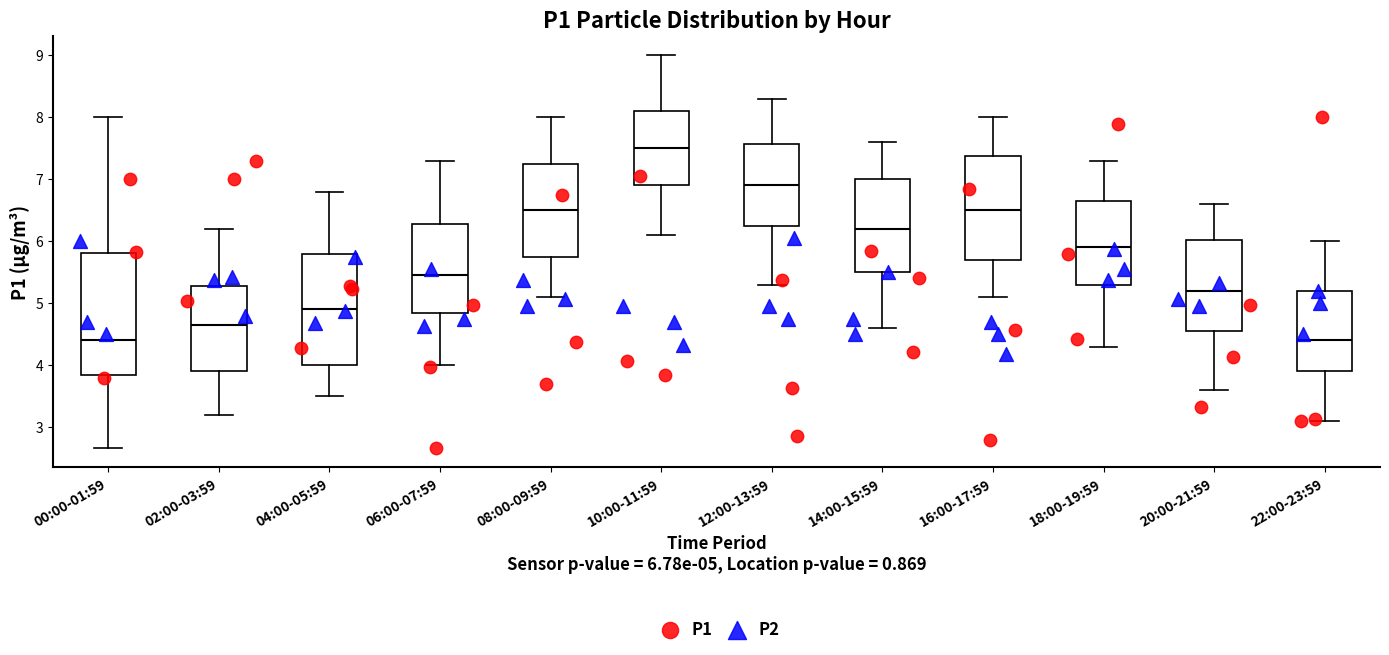

Reading left to right, read every box against the y-axis: the position of its median line, the range the box covers, and the ends of its whiskers. The values are not printed on the chart, so give them approximately, as read against the axis.

00:00-01:59: median 4.4, box 3.8 to 5.8, whiskers 2.7 to 8.0
02:00-03:59: median 4.7, box 3.9 to 5.3, whiskers 3.2 to 6.2
04:00-05:59: median 4.9, box 4.0 to 5.8, whiskers 3.5 to 6.8
06:00-07:59: median 5.5, box 4.9 to 6.3, whiskers 4.0 to 7.3
08:00-09:59: median 6.5, box 5.8 to 7.3, whiskers 5.1 to 8.0
10:00-11:59: median 7.5, box 6.9 to 8.1, whiskers 6.1 to 9.0
12:00-13:59: median 6.9, box 6.3 to 7.6, whiskers 5.3 to 8.3
14:00-15:59: median 6.2, box 5.5 to 7.0, whiskers 4.6 to 7.6
16:00-17:59: median 6.5, box 5.7 to 7.4, whiskers 5.1 to 8.0
18:00-19:59: median 5.9, box 5.3 to 6.7, whiskers 4.3 to 7.3
20:00-21:59: median 5.2, box 4.6 to 6.0, whiskers 3.6 to 6.6
22:00-23:59: median 4.4, box 3.9 to 5.2, whiskers 3.1 to 6.0